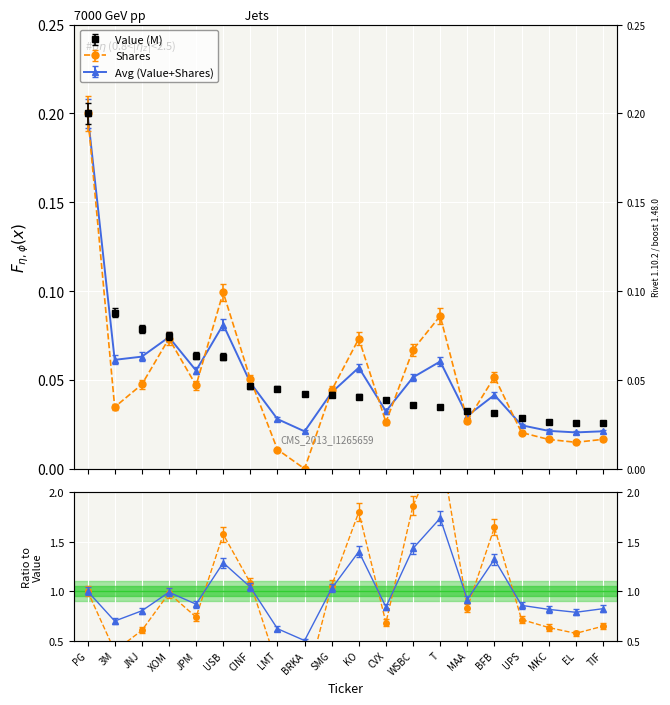

Reading right to left, extract all data points from this chart.

Value (M): TIF=0.0	EL=0.0	MKC=0.0	UPS=0.0	BFB=0.0	MAA=0.0	T=0.0	WSBC=0.0	CVX=0.0	KO=0.0	SMG=0.0	BRKA=0.0	LMT=0.0	CINF=0.0	USB=0.1	JPM=0.1	XOM=0.1	JNJ=0.1	3M=0.1	PG=0.2
Shares: TIF=0.0	EL=0.0	MKC=0.0	UPS=0.0	BFB=0.1	MAA=0.0	T=0.1	WSBC=0.1	CVX=0.0	KO=0.1	SMG=0.0	BRKA=0.0	LMT=0.0	CINF=0.1	USB=0.1	JPM=0.0	XOM=0.1	JNJ=0.0	3M=0.0	PG=0.2